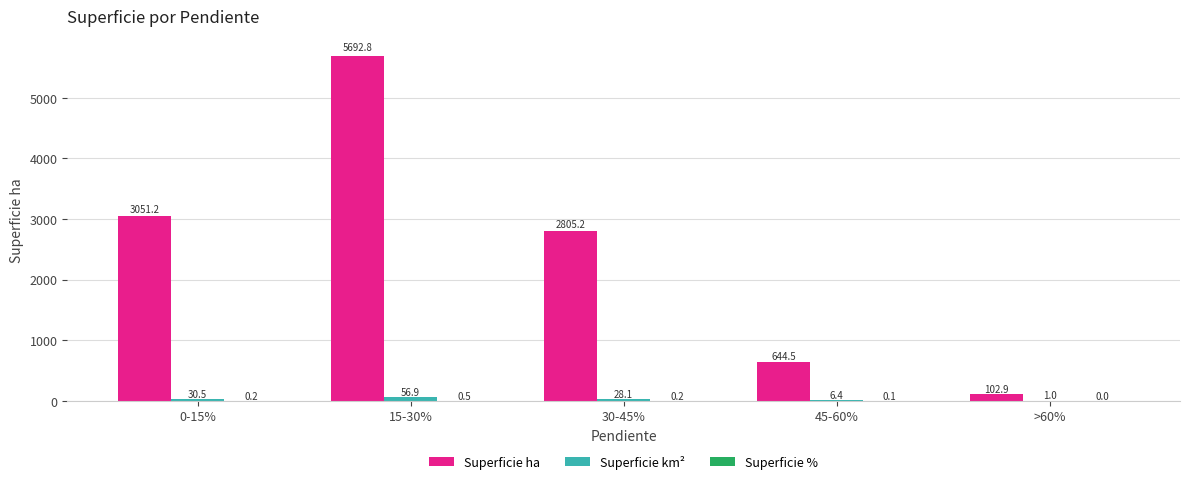

The Superficie ha series shows 2805.2 at 30-45%. True or false?

True